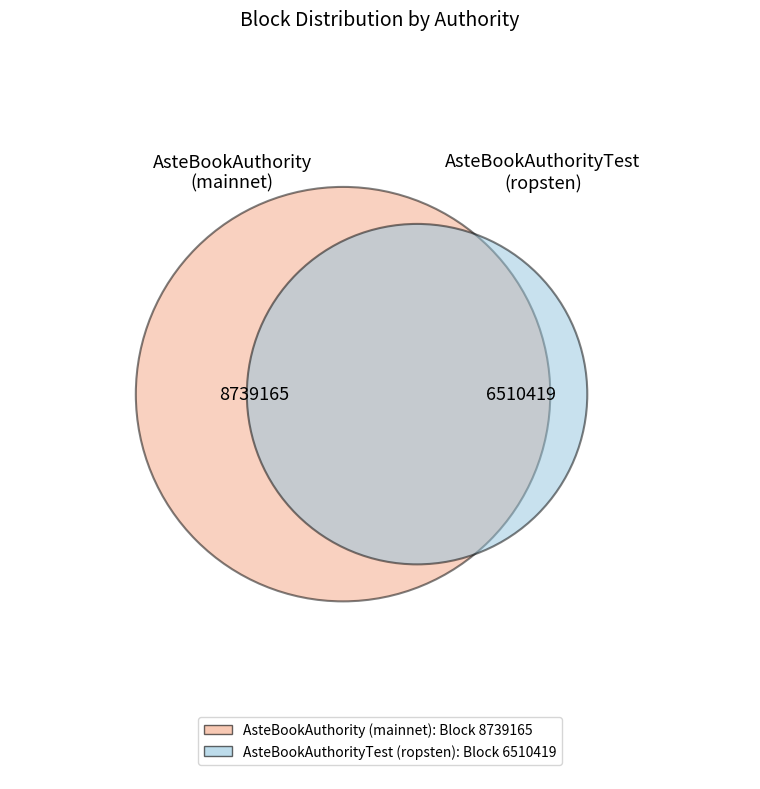

How many slices are in this pie chart?

2